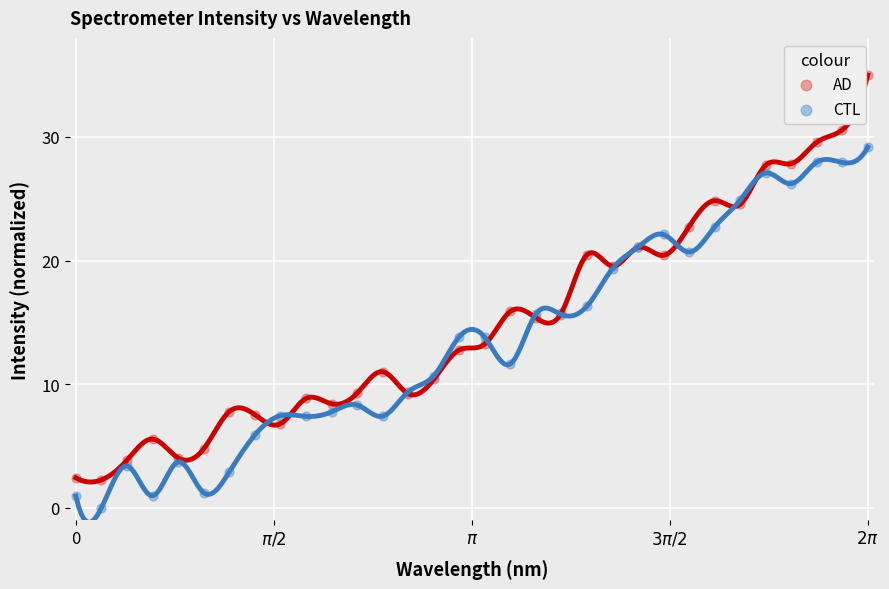

Across all series, what Y value is closest to 17?

16.3